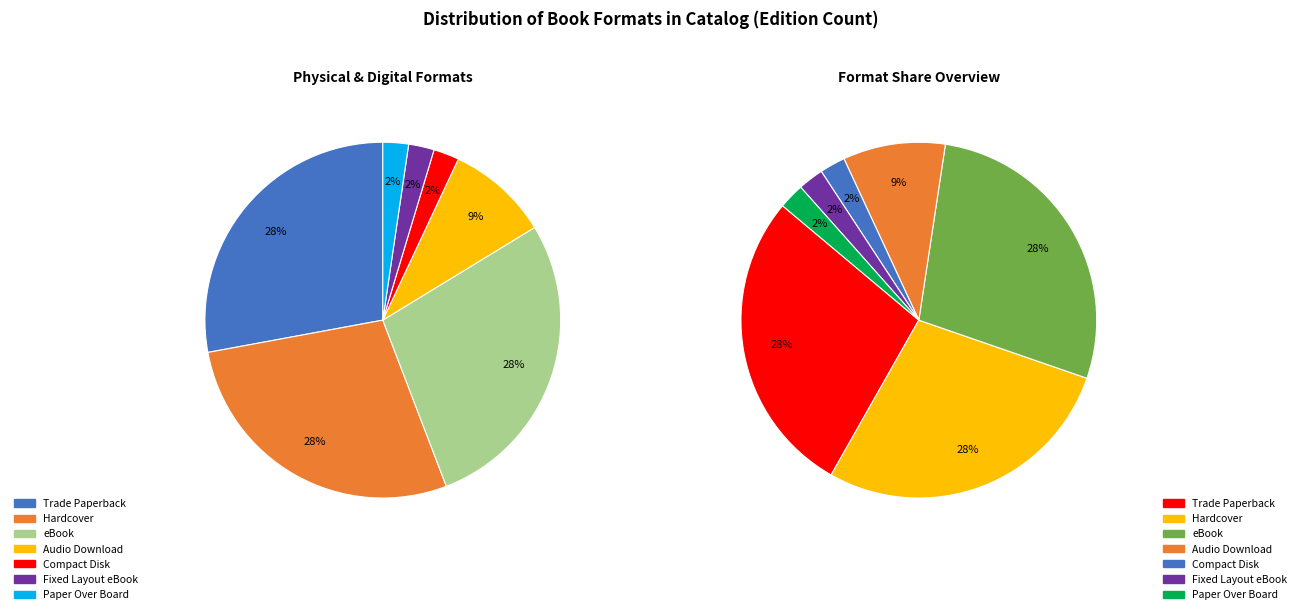

How many segments does this pie chart have?

7